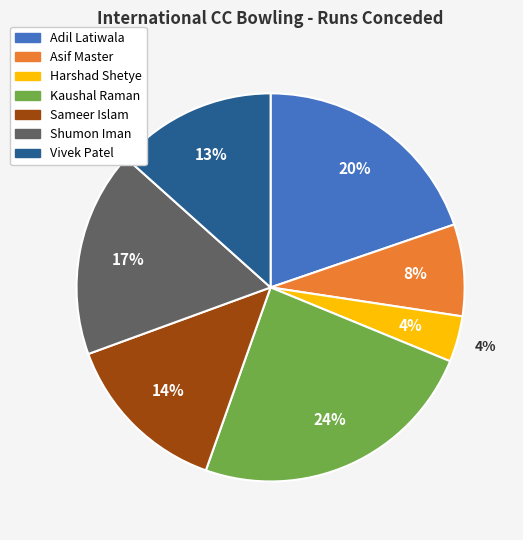

Is it true that Harshad Shetye is 4% of the pie?

True